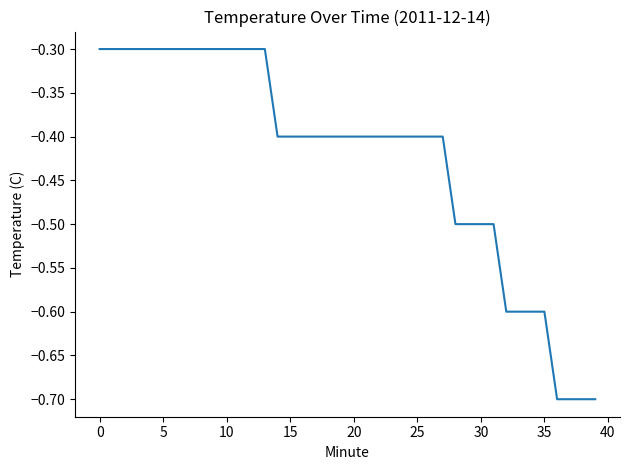

What is the sum of all values?

-17.0